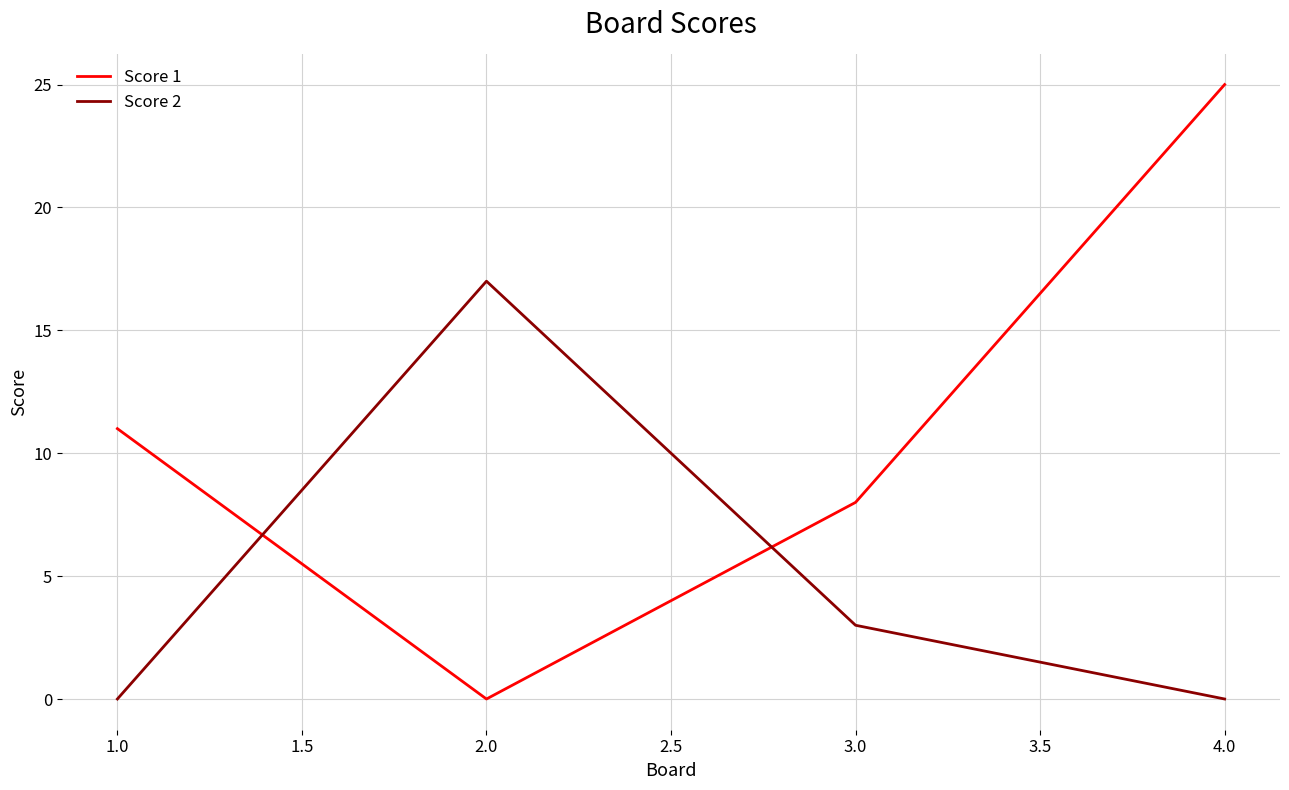

What position from the right is 1.0?

4